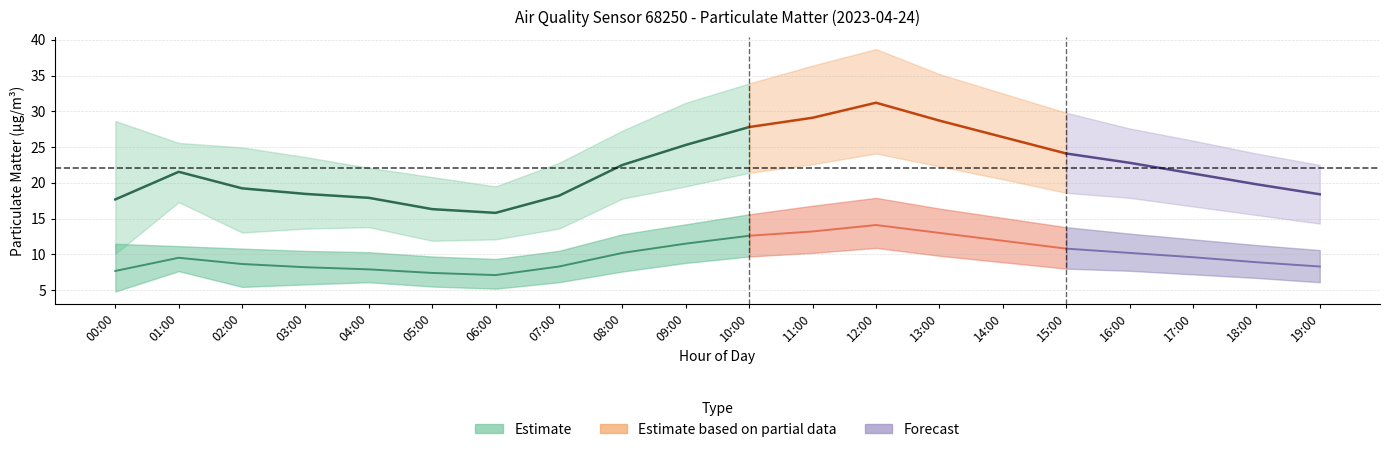

Which has a higher value, 04:00 or 19:00?

19:00